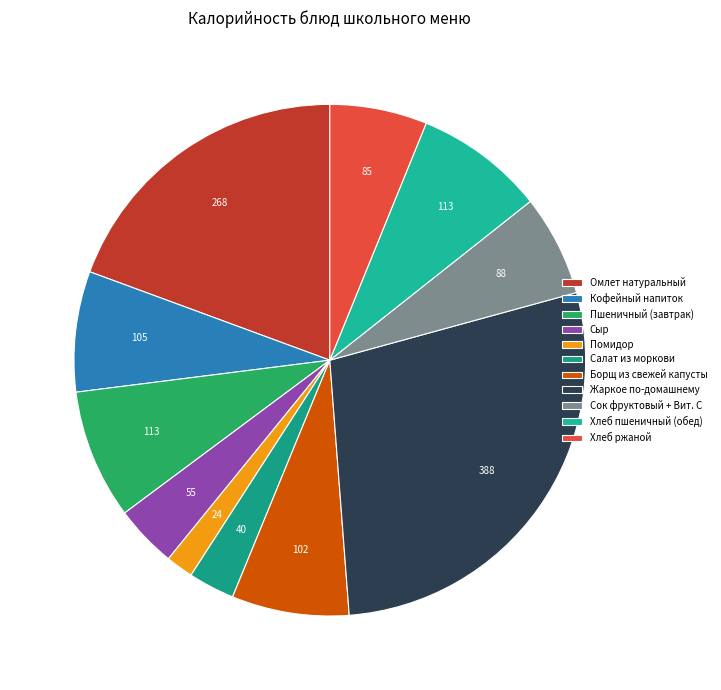

Do Хлеб пшеничный (обед) and Пшеничный (завтрак) together represent more than half of the pie?

No